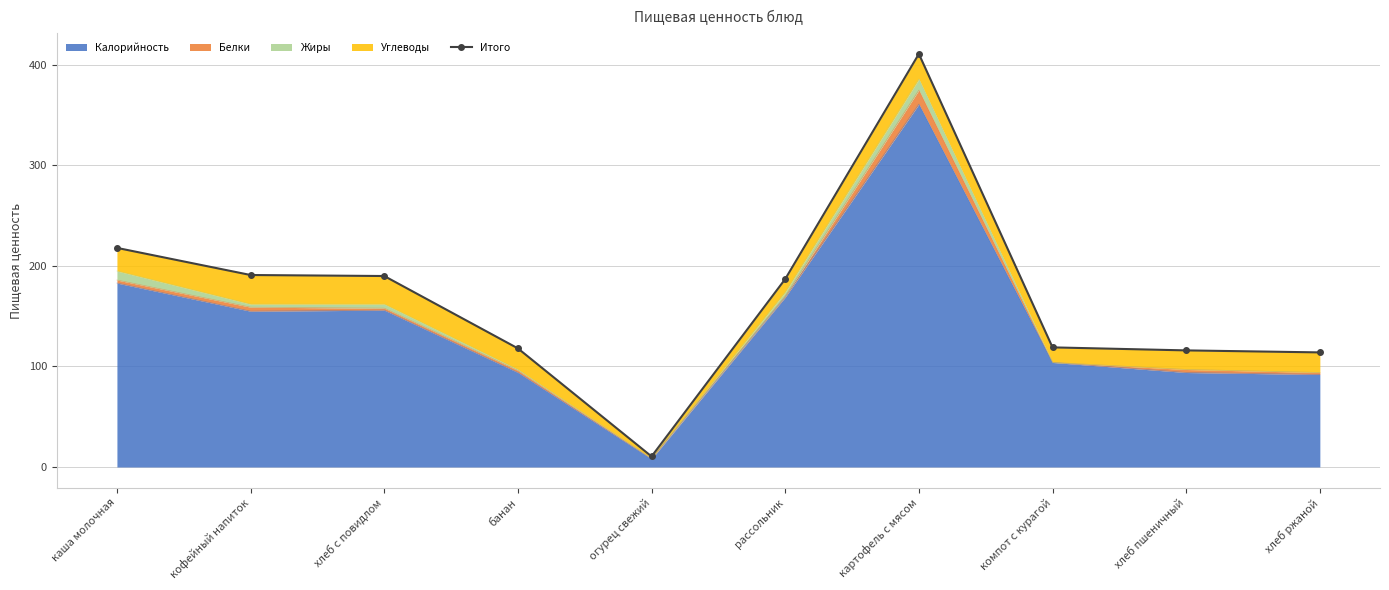

Read the value at кофейный напиток.

191.0